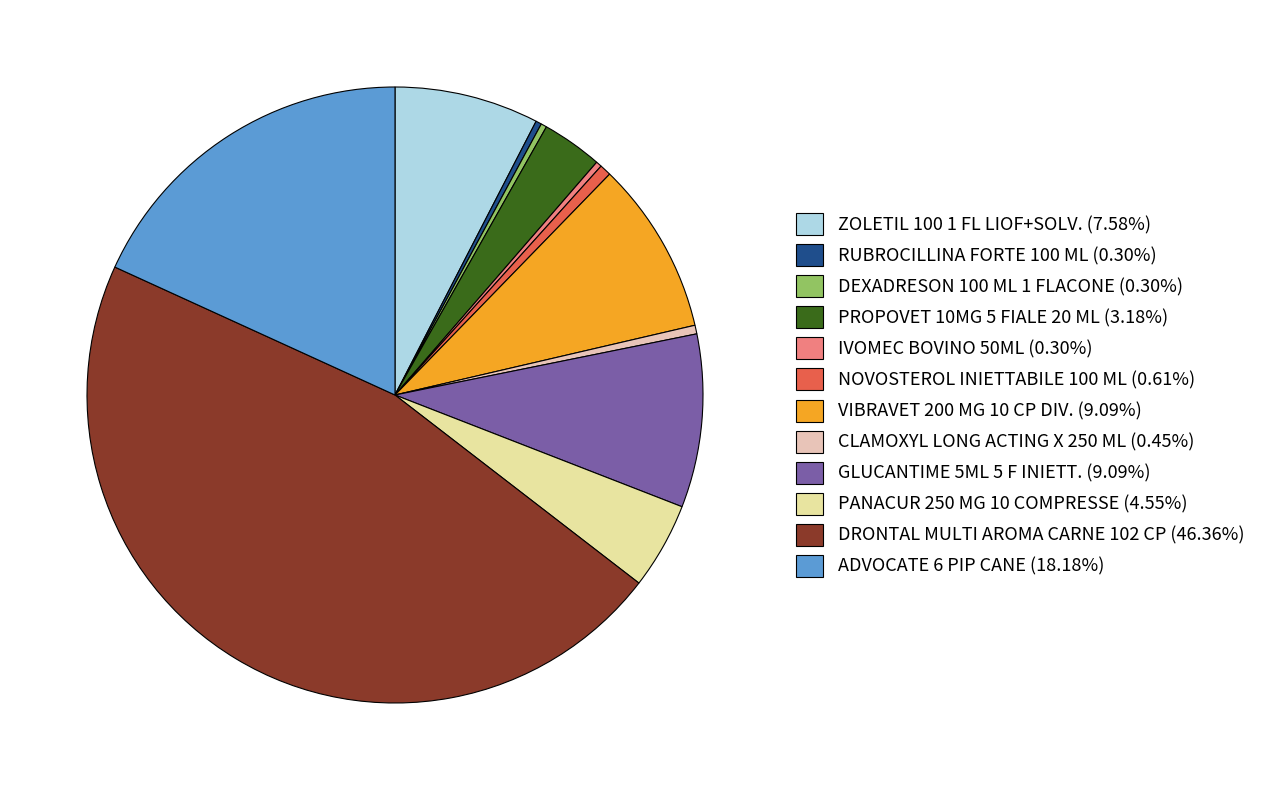

What is the ratio of the value at ADVOCATE 6 PIP CANE to the value at IVOMEC BOVINO 50ML?

60.0